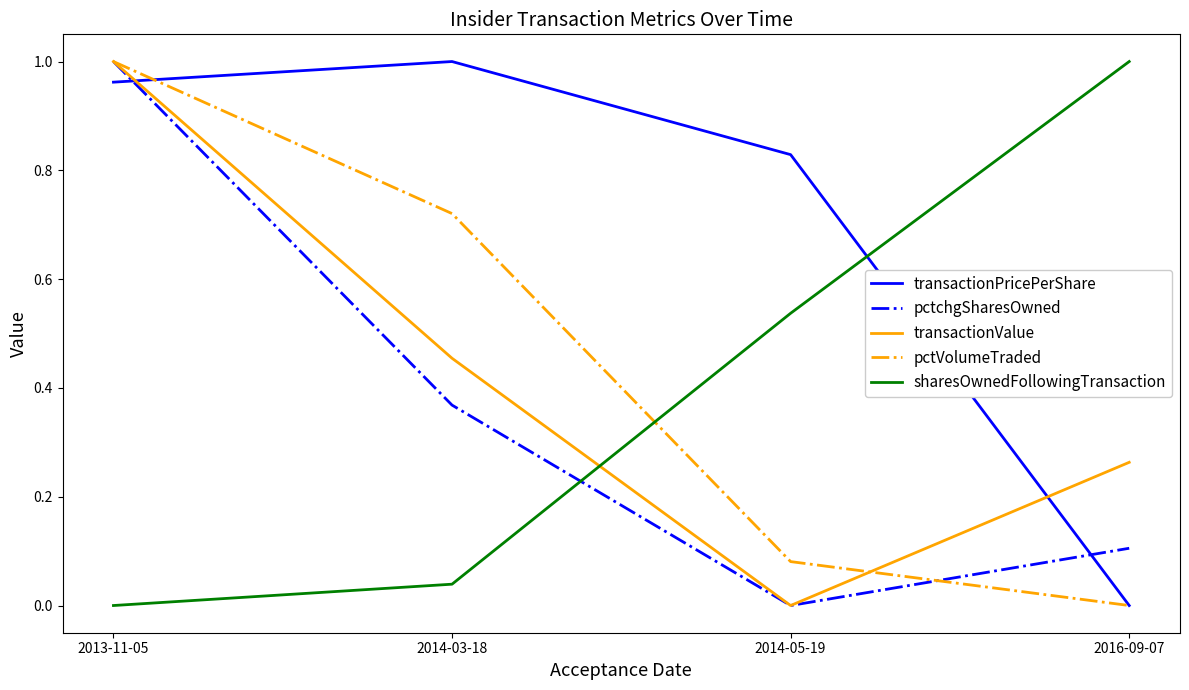

What is the total value across all series at 2013-11-05?

4.0